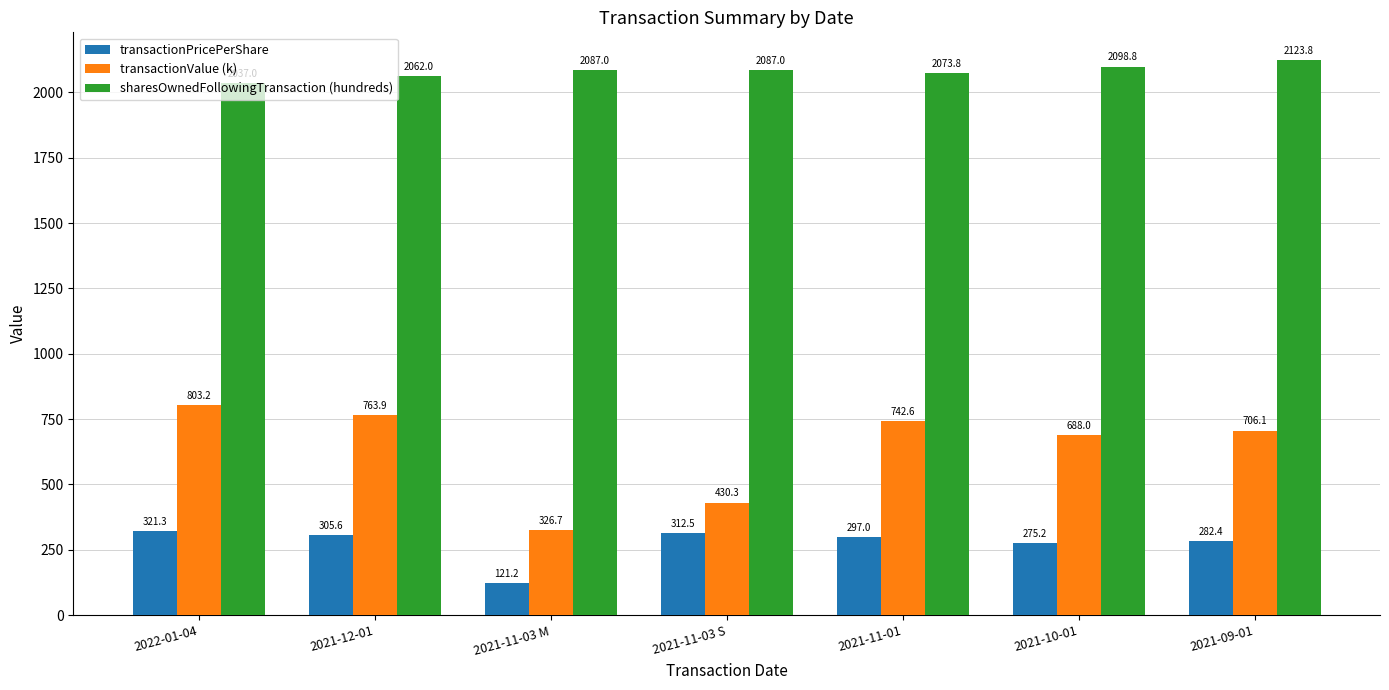

At which category is the sum across all series the highest?

2022-01-04